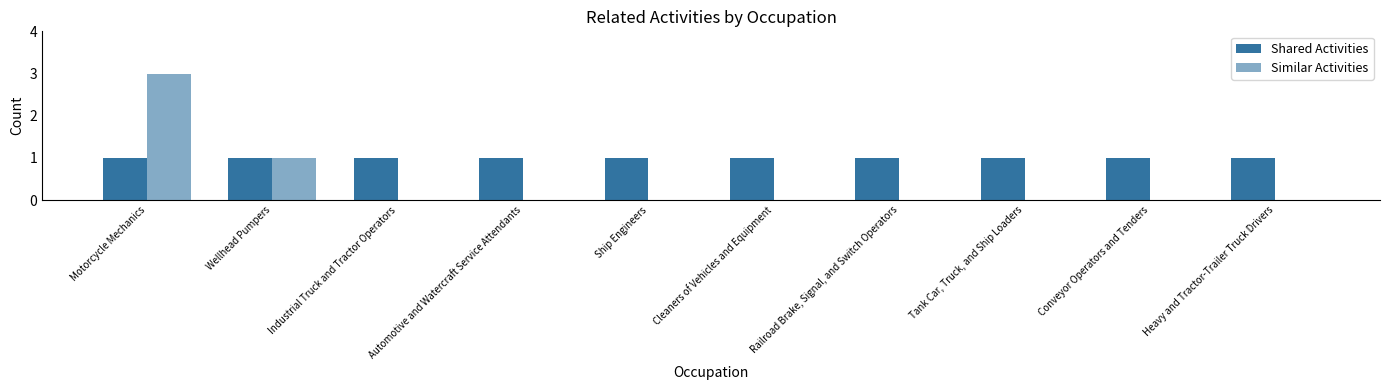

What is the label of the 4th bar from the left?

Automotive and Watercraft Service Attendants